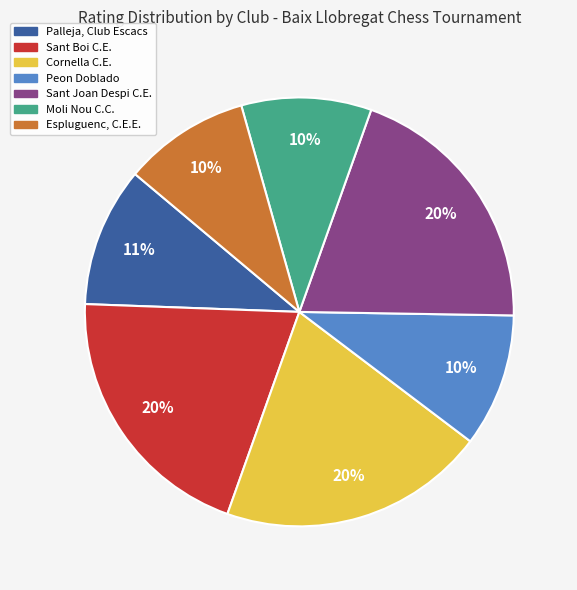

Approximately how many times larger is the value at Peon Doblado compared to Cornella C.E.?

0.5